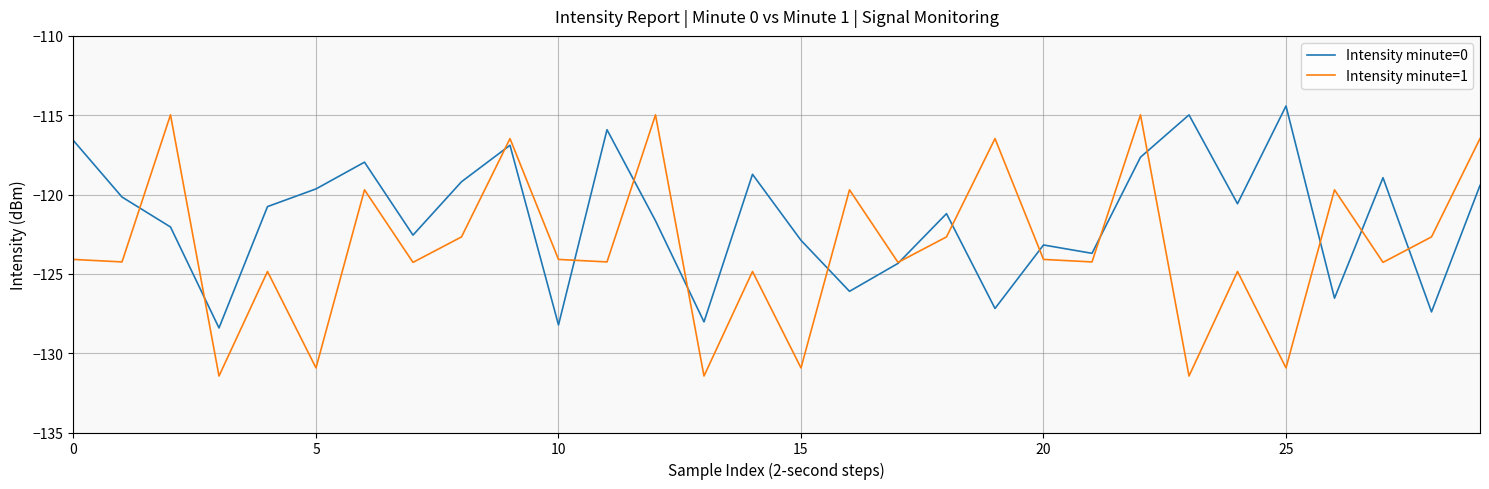

Which series has the largest total across all categories?

Intensity minute=0